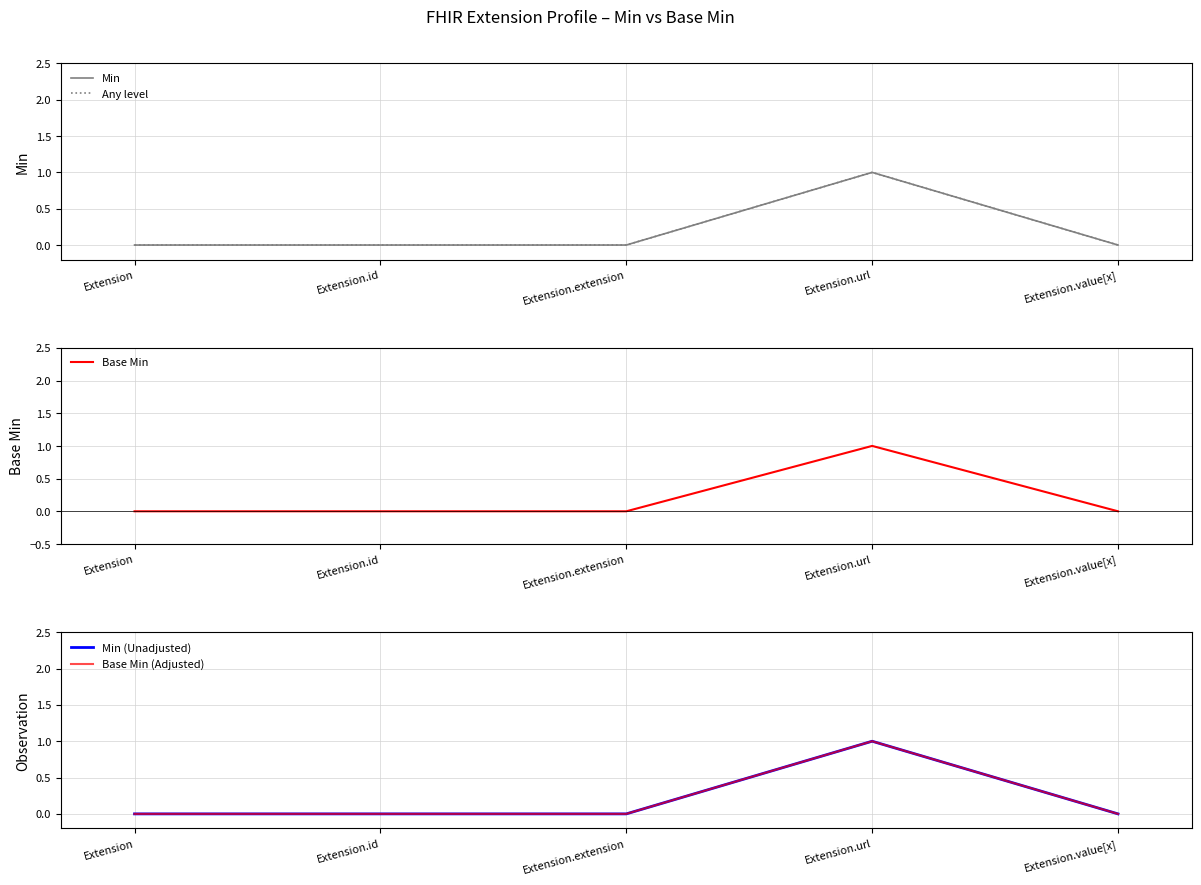

What is the label of the 2nd point from the left?

Extension.id